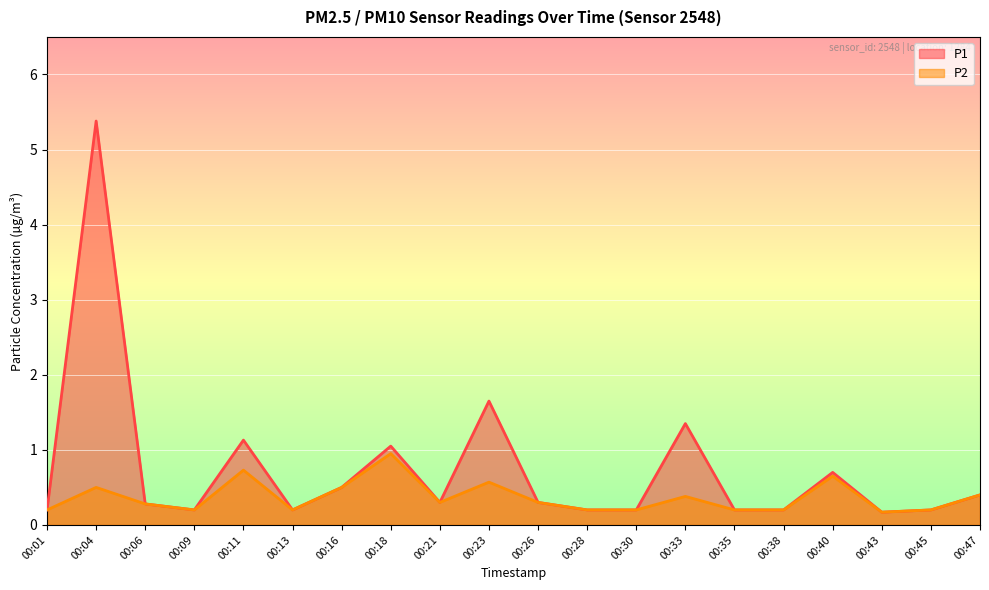

Where is P1 nearest to the value 2?

00:23